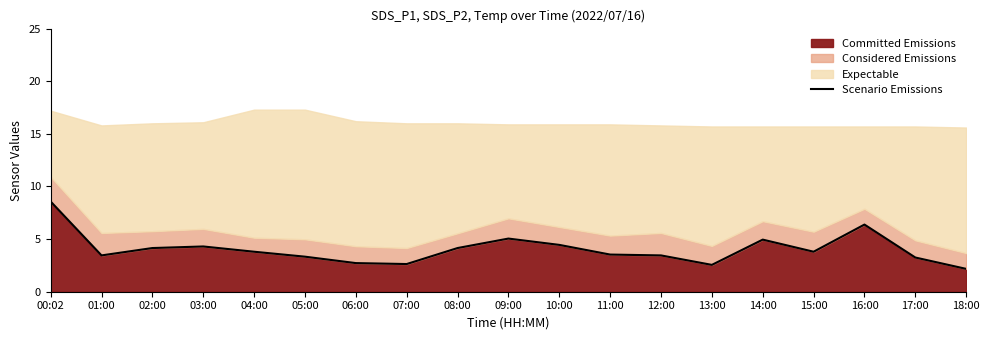

At which label does the data first exceed 3?

00:02